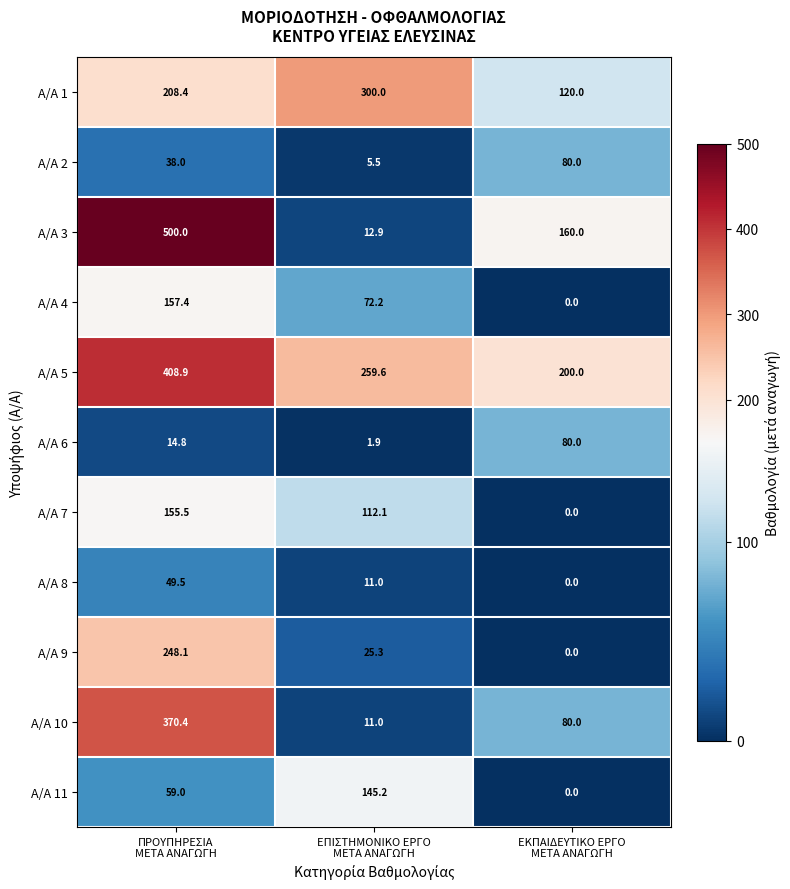

What is the difference between the maximum and minimum values in the A/A 3 series?

487.1